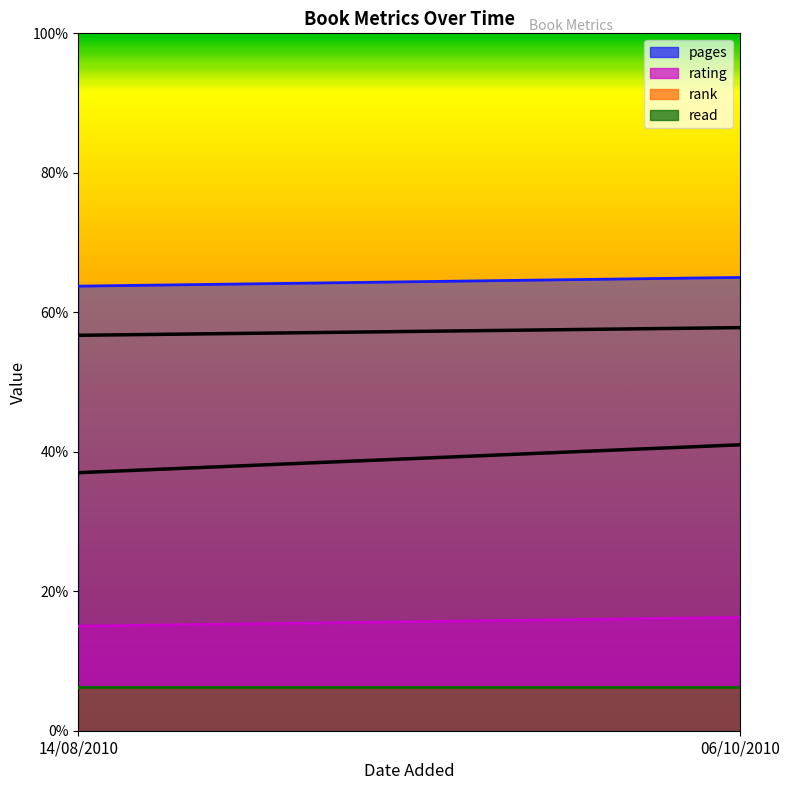

Reading left to right, transcribe all the data shown in this chart.

pages: 47	48
rating: 8	9
rank: 1	1
read: 1	1